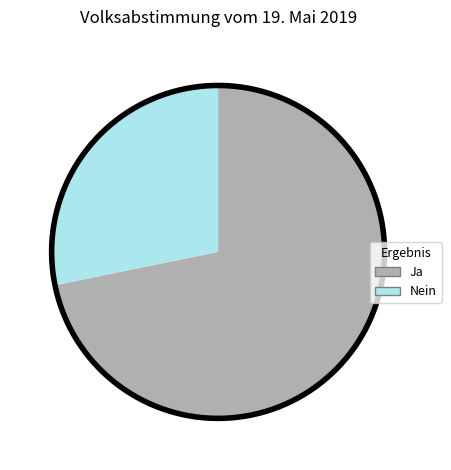

To the nearest percent, what is the difference between the Ja and Nein slice percentages?

44%